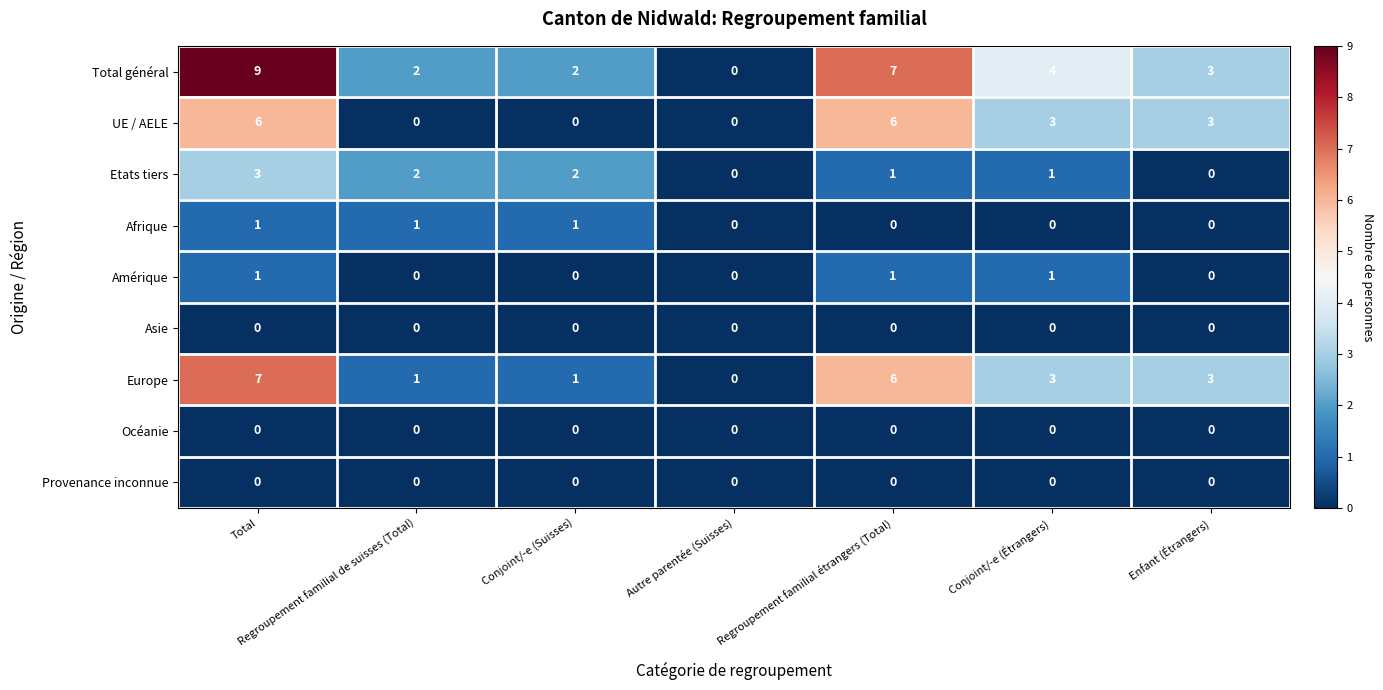

The value of UE / AELE at Regroupement familial étrangers (Total) is 10. True or false?

False